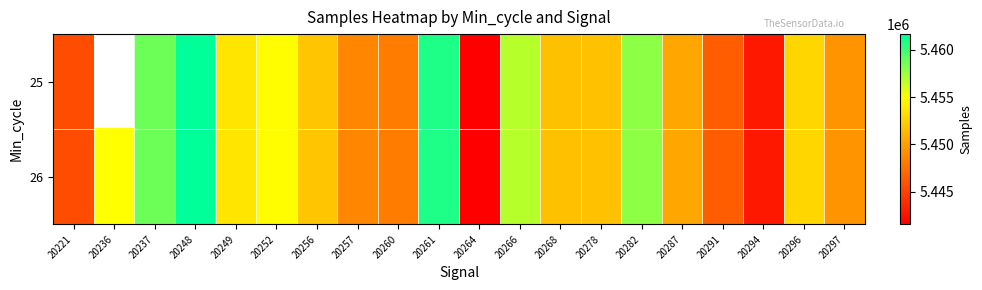

Where is 26 nearest to the value 5451612?

20268